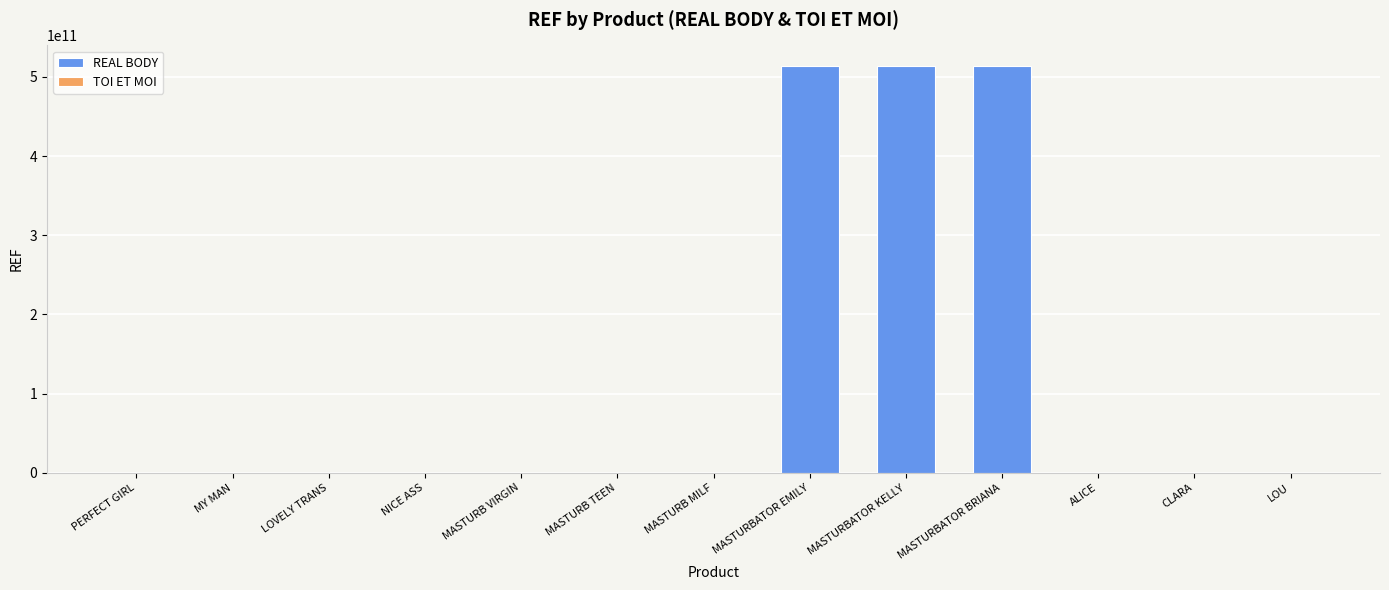

List the labels in order of value, smallest first.

PERFECT GIRL, MY MAN, LOVELY TRANS, NICE ASS, MASTURB VIRGIN, MASTURB MILF, MASTURB TEEN, ALICE, CLARA, LOU, MASTURBATOR EMILY, MASTURBATOR KELLY, MASTURBATOR BRIANA